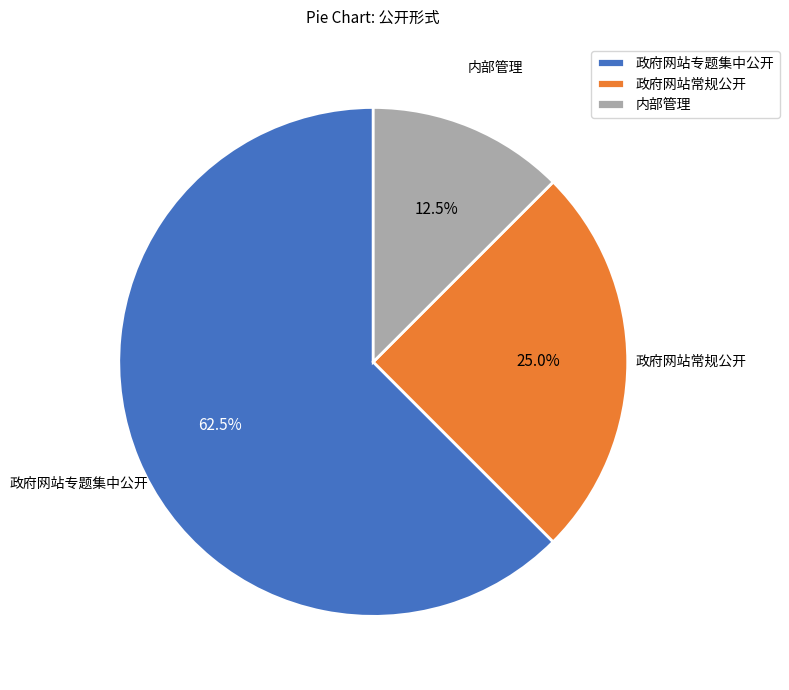

What is the majority slice?

政府网站专题集中公开